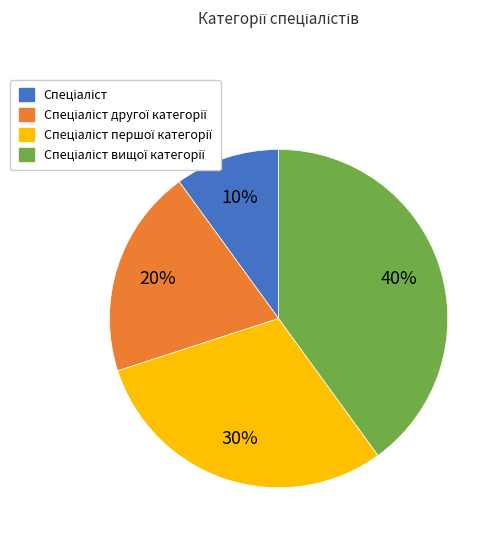

Is there any slice that represents more than half of the pie?

No